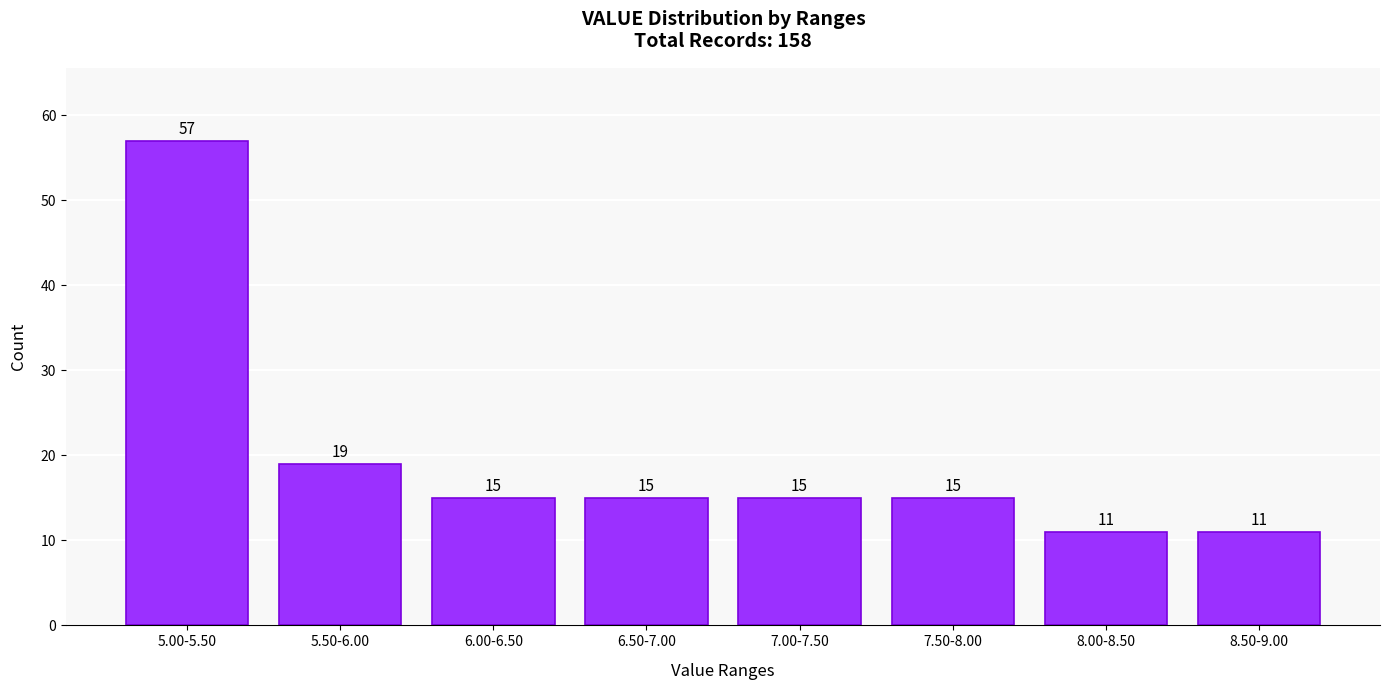

Reading right to left, extract all data points from this chart.

11	11	15	15	15	15	19	57